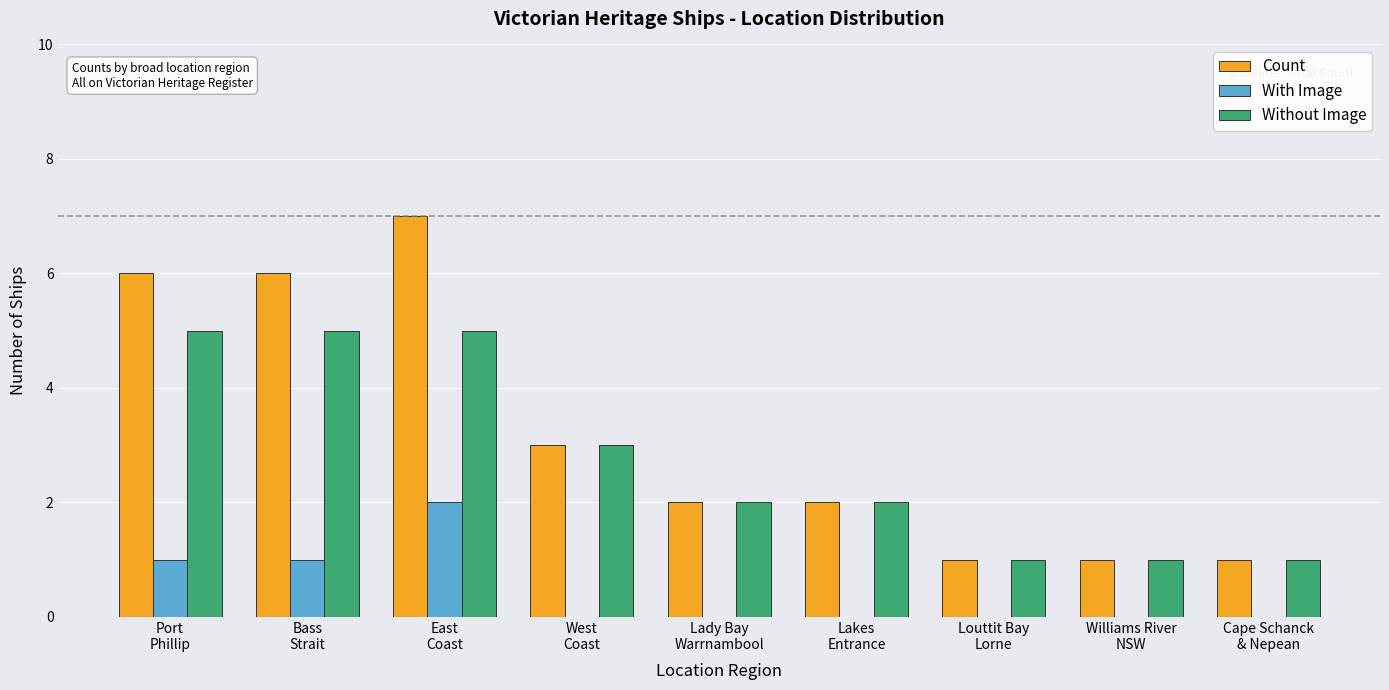

Is it true that With Image equals 1 at Bass
Strait?

True